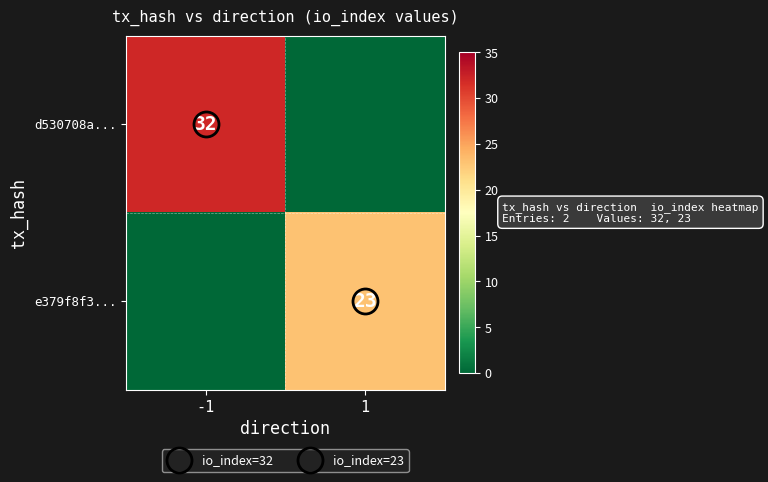

What is the difference between the maximum and minimum values in the d530708a... series?

32